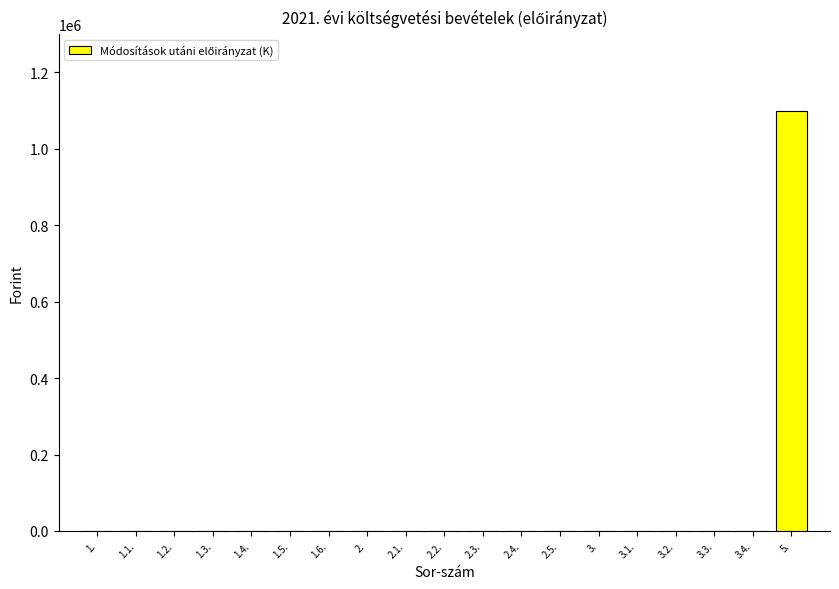

What is the sum of all values?

1100000